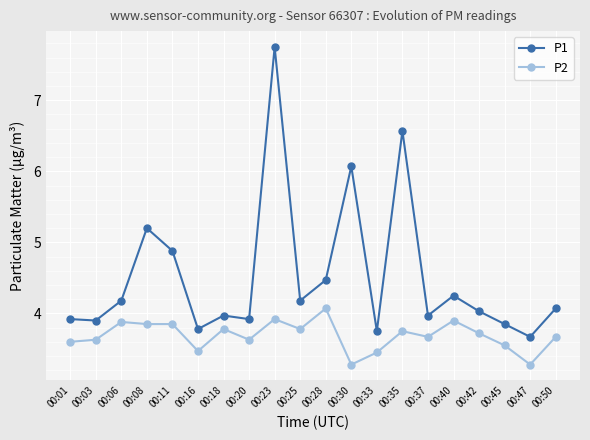

List the series in order of their overall mean, highest first.

P1, P2